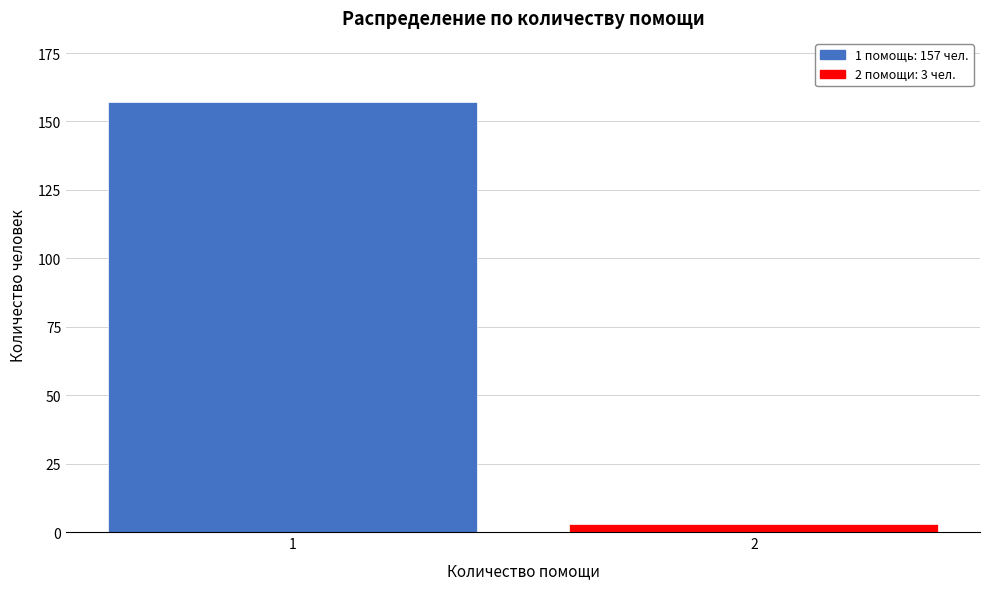

Reading right to left, what are all the values shown in this chart?

2=3	1=157